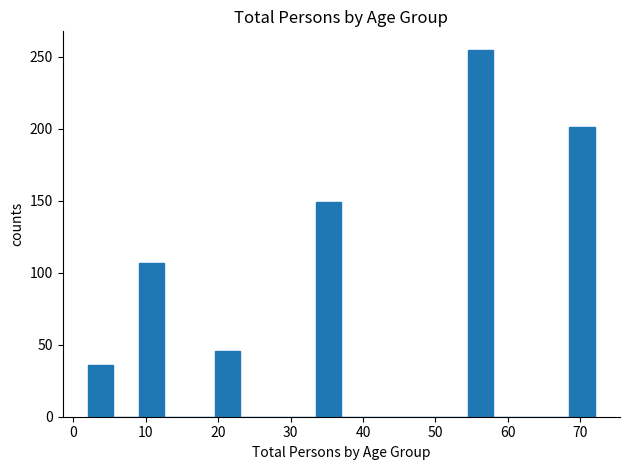

Around what value on the x-axis is the tallest bar? Give the approximate position of its centre, as read against the axis.

56